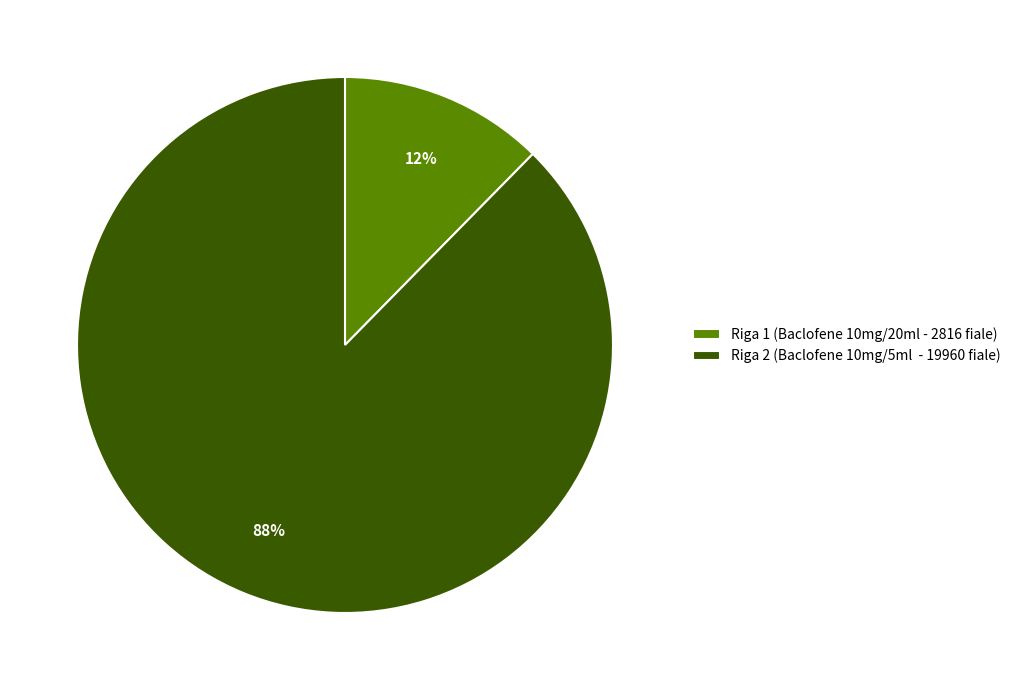

What is the largest slice in the pie chart?

Riga 2 (Baclofene 10mg/5ml - 19960 fiale)